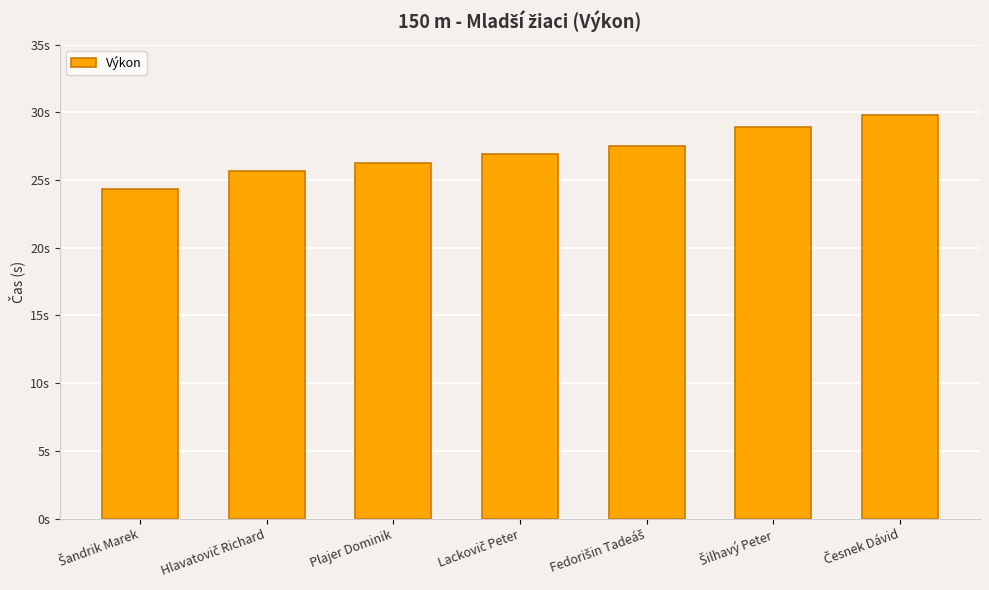

List the labels in order of value, largest first.

Česnek Dávid, Šilhavý Peter, Fedorišin Tadeáš, Lackovič Peter, Plajer Dominik, Hlavatovič Richard, Šandrik Marek